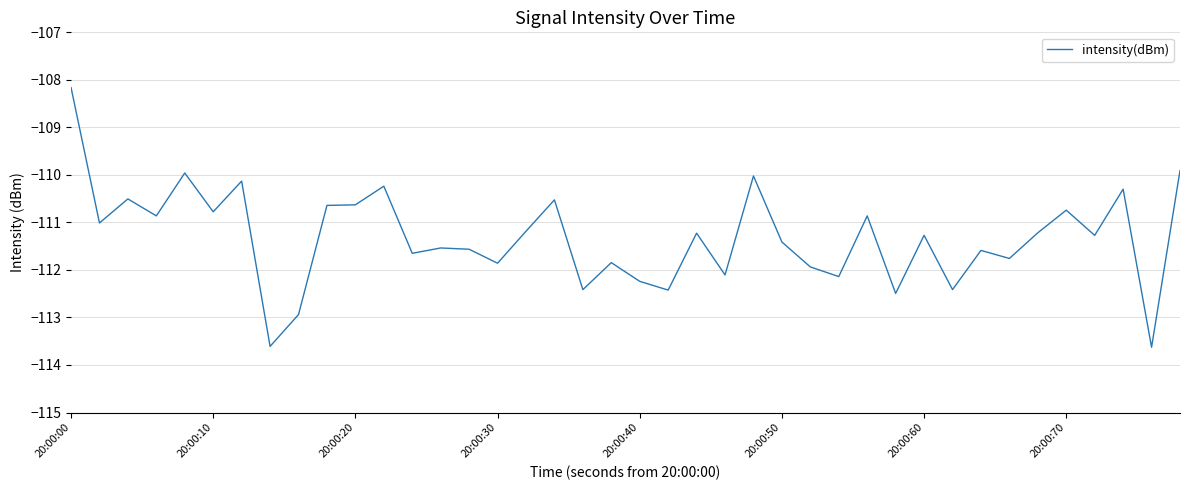

What is the greatest value displayed?

-108.2